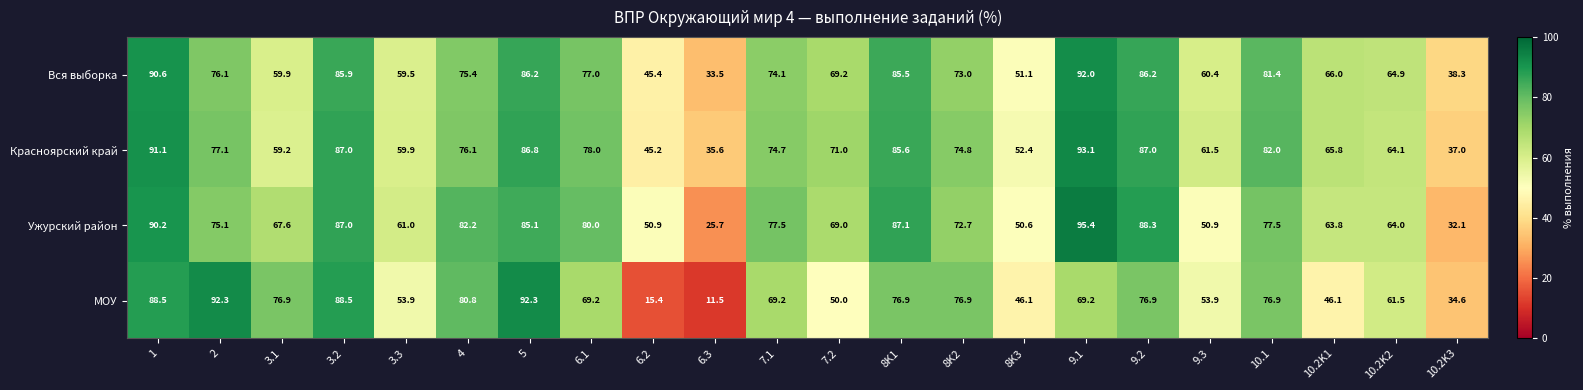

Which series has the largest total across all categories?

Красноярский край